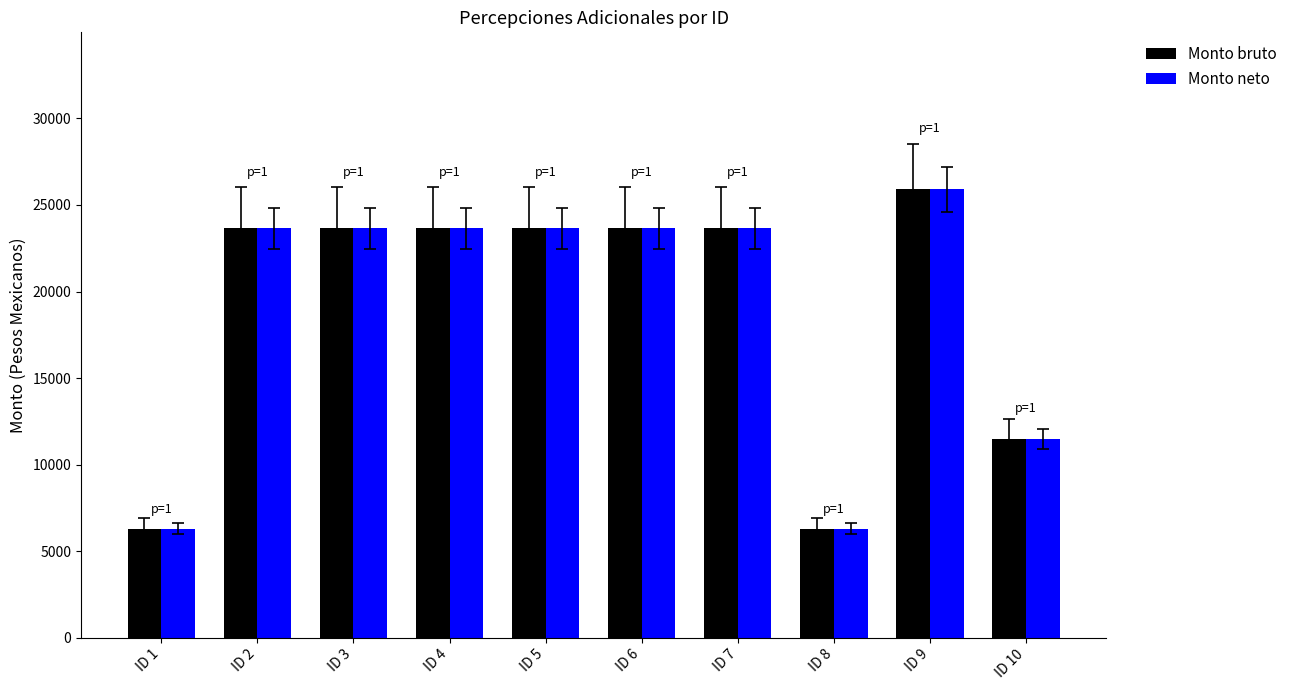

The value of Monto bruto at ID 2 is 23653.9. True or false?

True